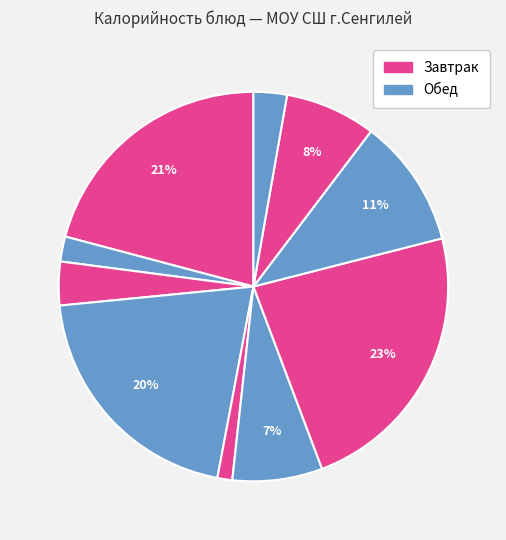

How many segments does this pie chart have?

10